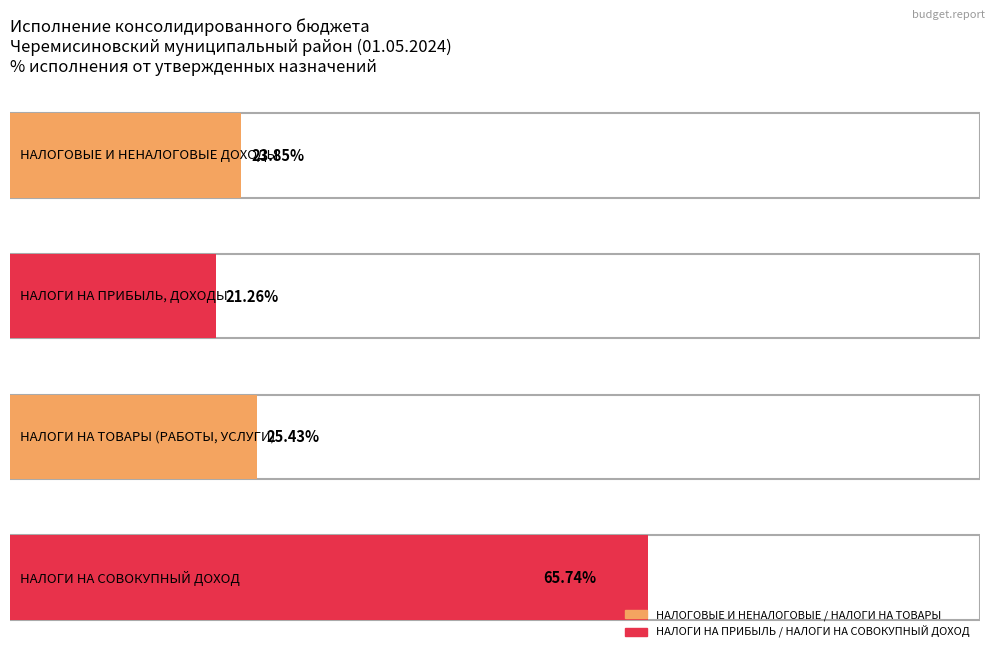

Reading left to right, transcribe all the data shown in this chart.

Утверждено (консолидированный бюджет): НАЛОГОВЫЕ И НЕНАЛОГОВЫЕ ДОХОДЫ=131278124.5	НАЛОГИ НА ПРИБЫЛЬ, ДОХОДЫ=96762228.0	НАЛОГИ НА ТОВАРЫ (РАБОТЫ, УСЛУГИ)=5735900.0	НАЛОГИ НА СОВОКУПНЫЙ ДОХОД=4201831.0
Исполнено (консолидированный бюджет): НАЛОГОВЫЕ И НЕНАЛОГОВЫЕ ДОХОДЫ=31307313.9	НАЛОГИ НА ПРИБЫЛЬ, ДОХОДЫ=20567460.5	НАЛОГИ НА ТОВАРЫ (РАБОТЫ, УСЛУГИ)=1458663.7	НАЛОГИ НА СОВОКУПНЫЙ ДОХОД=2762274.4